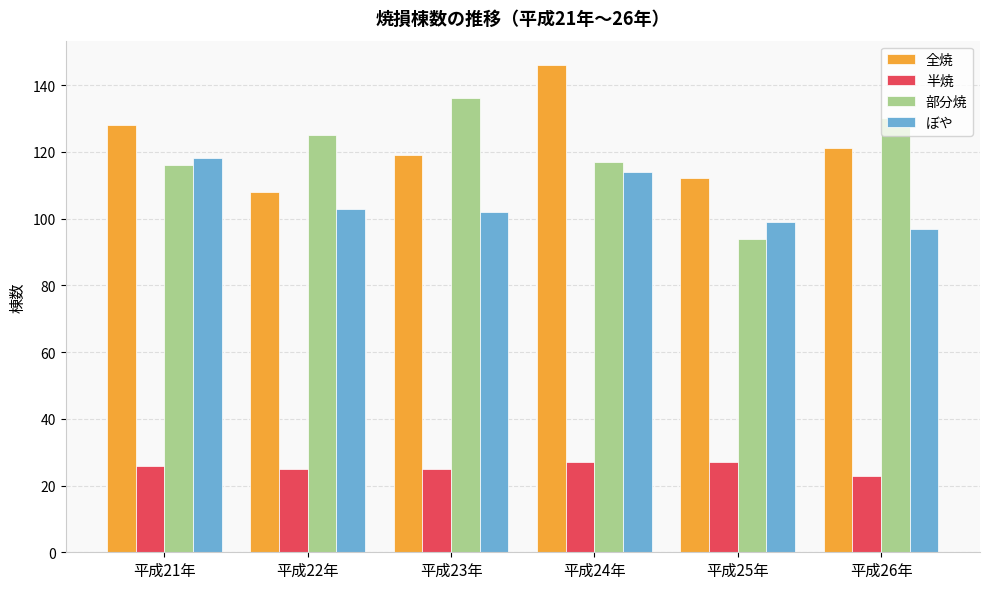

Is the value of 部分焼 at 平成21年 greater than the value of 全焼 at 平成23年?

No